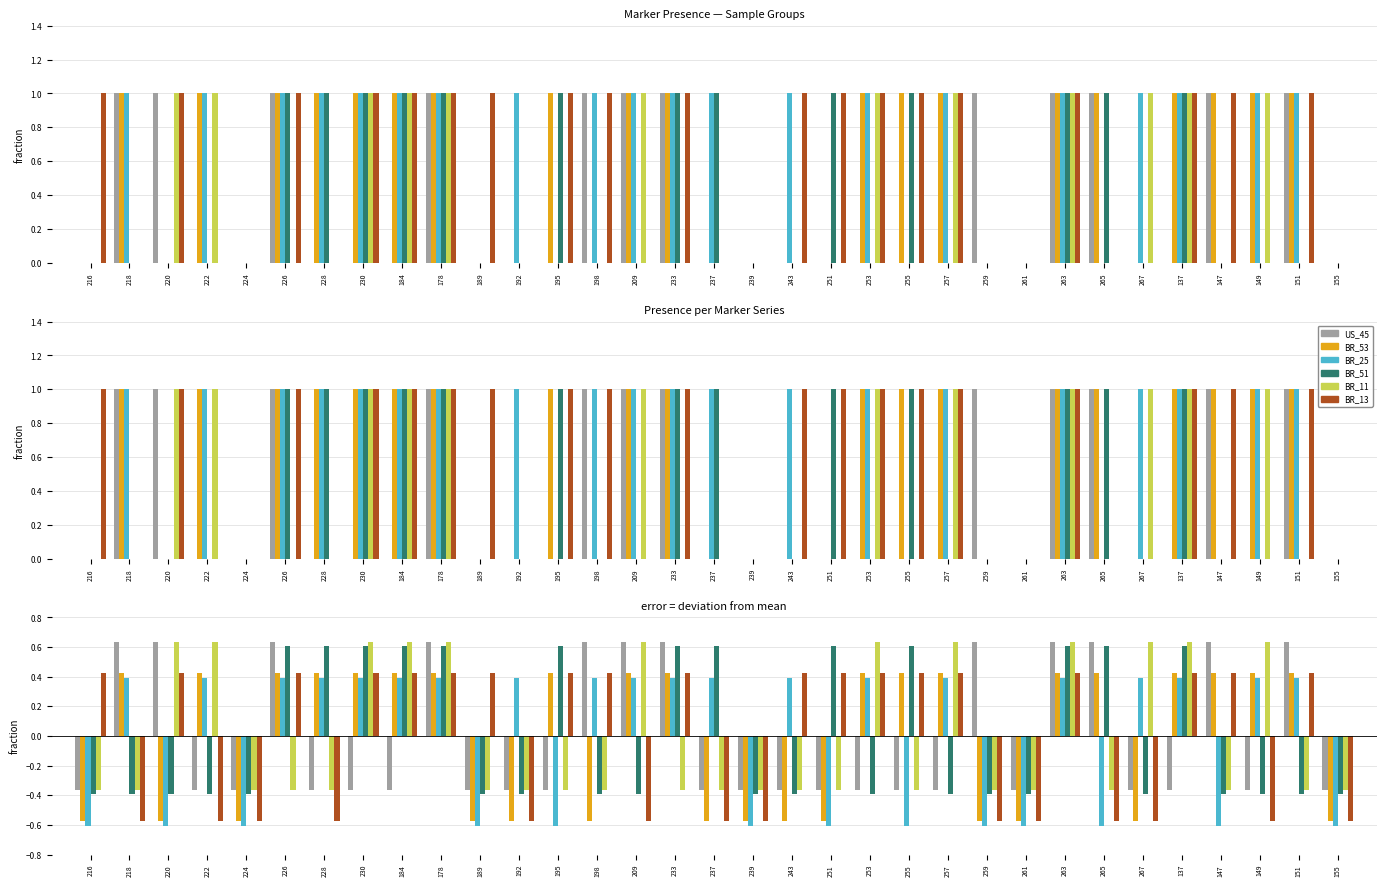

Which series has the largest total across all categories?

BR_51